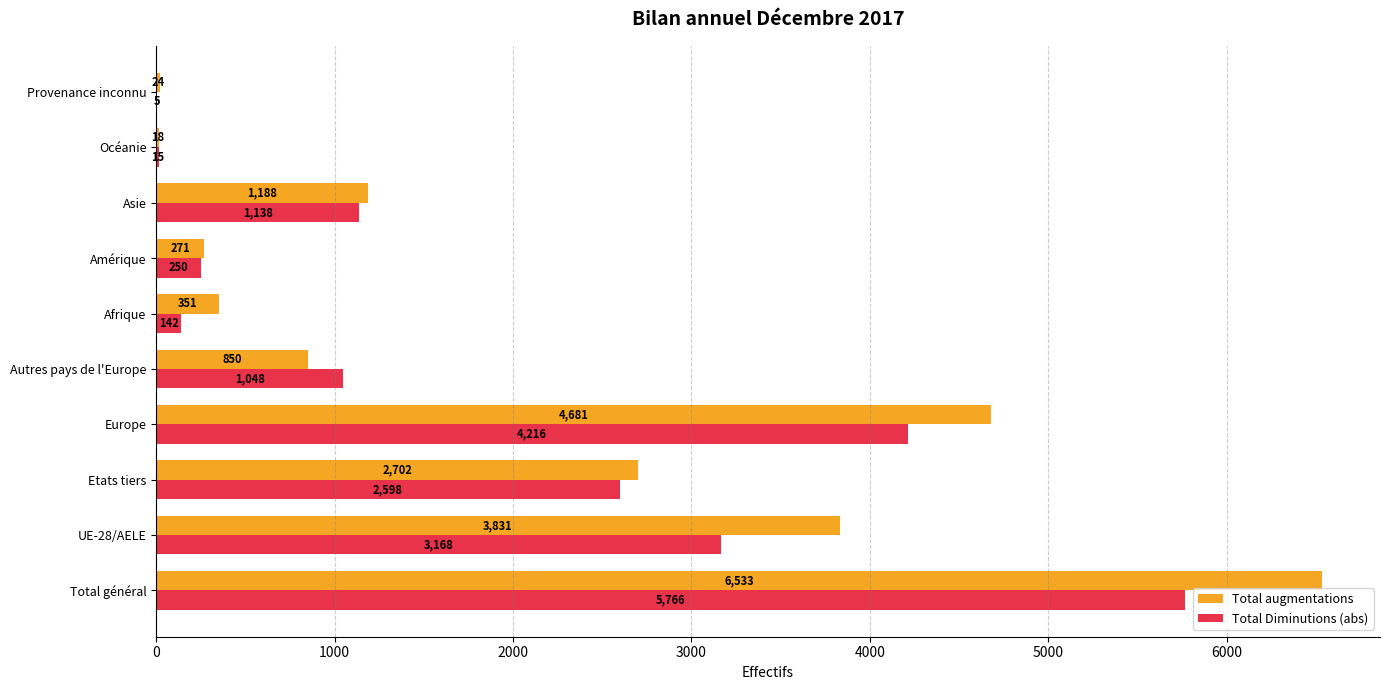

Which category has the highest value in the Total Diminutions (abs) series?

Total général